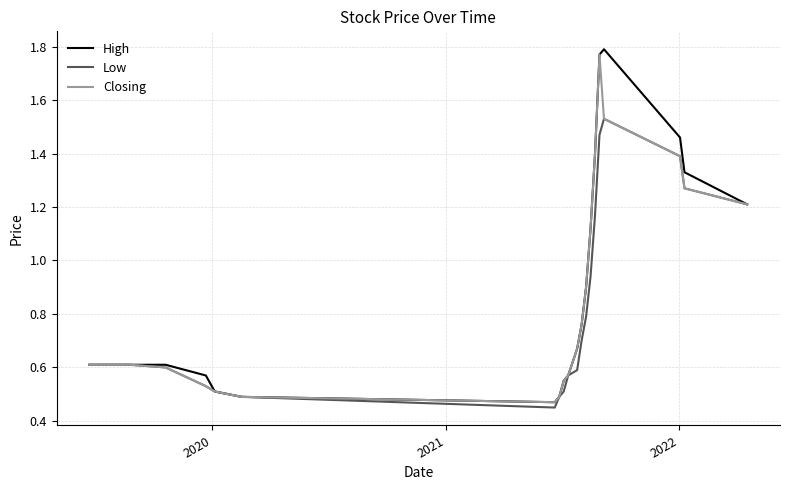

Which series has the widest spread of values?

High